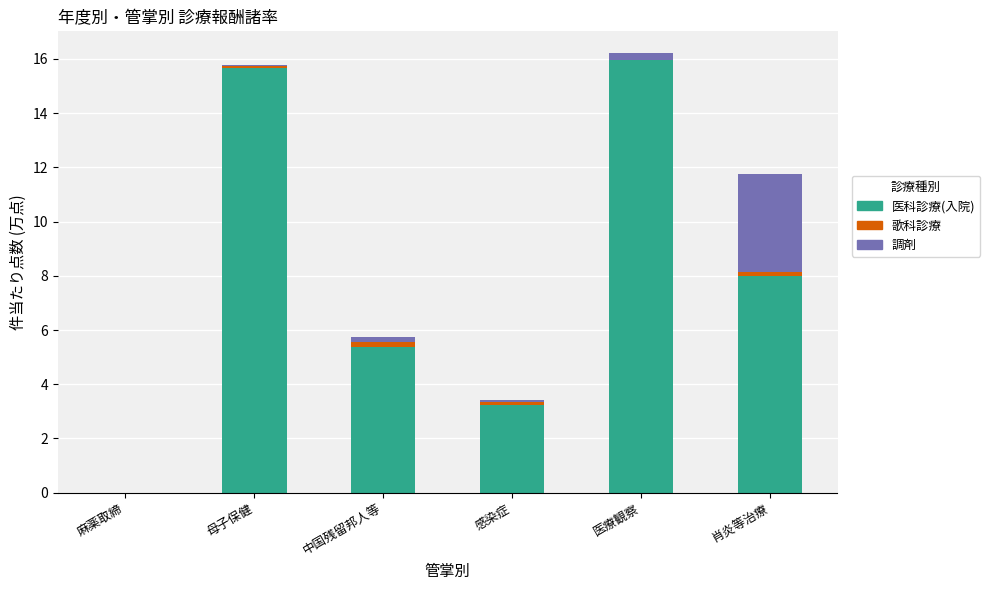

Where is 医科診療(入院) nearest to the value 7?

肖炎等治療